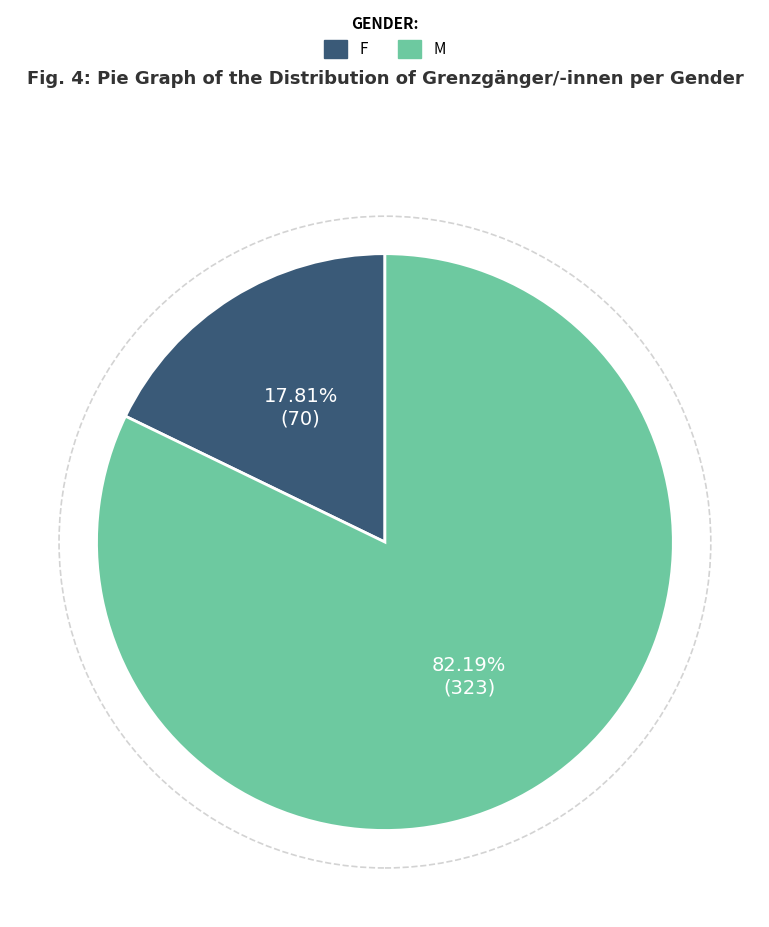

Does any single category account for the majority?

Yes